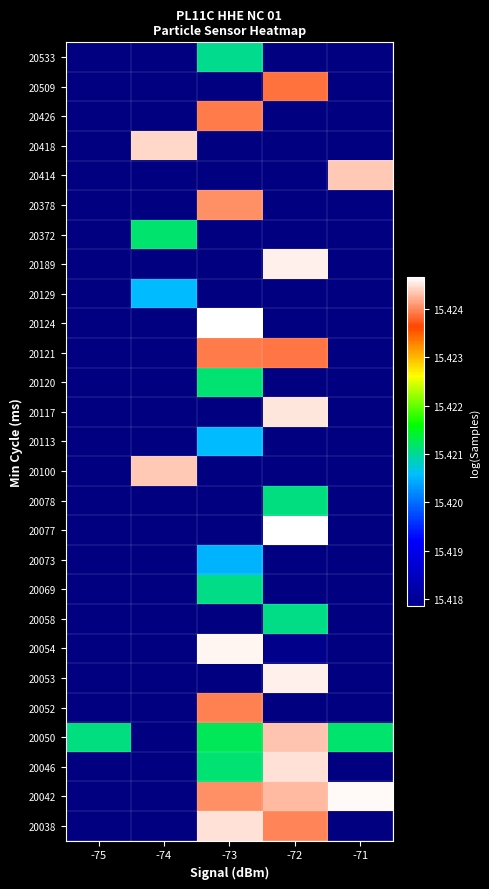

Which has a higher value, -74 or -72?

-72